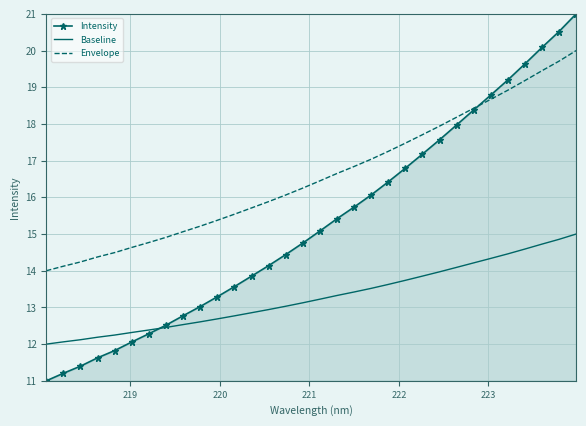

True or false: Envelope and Baseline cross at least once.

False